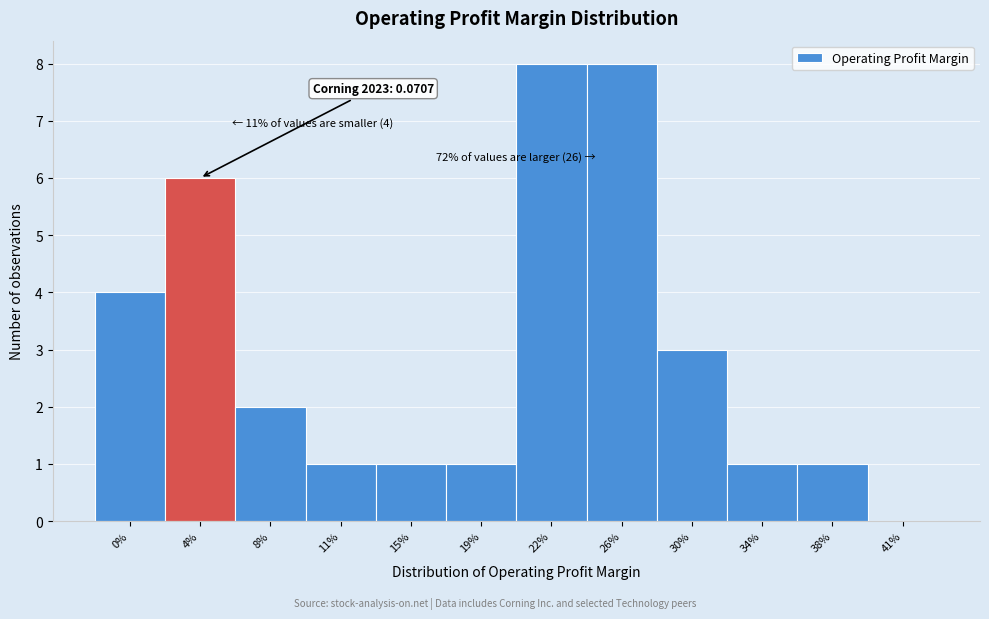

Reading right to left, list all the values displayed in this chart.

41%=0	38%=1	34%=1	30%=3	26%=8	22%=8	19%=1	15%=1	11%=1	8%=2	4%=6	0%=4